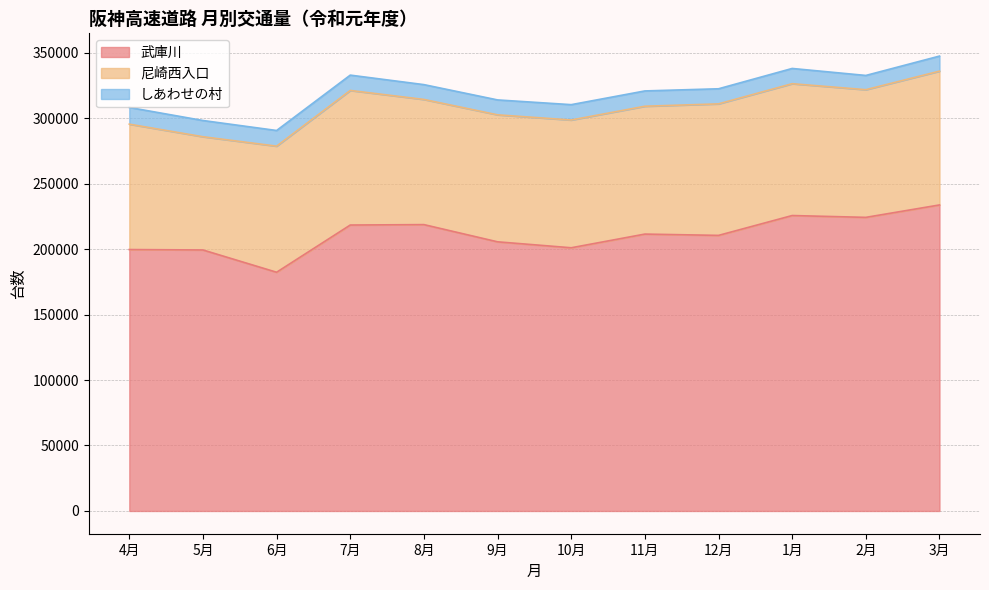

Which series changed the most between 6月 and 3月?

武庫川